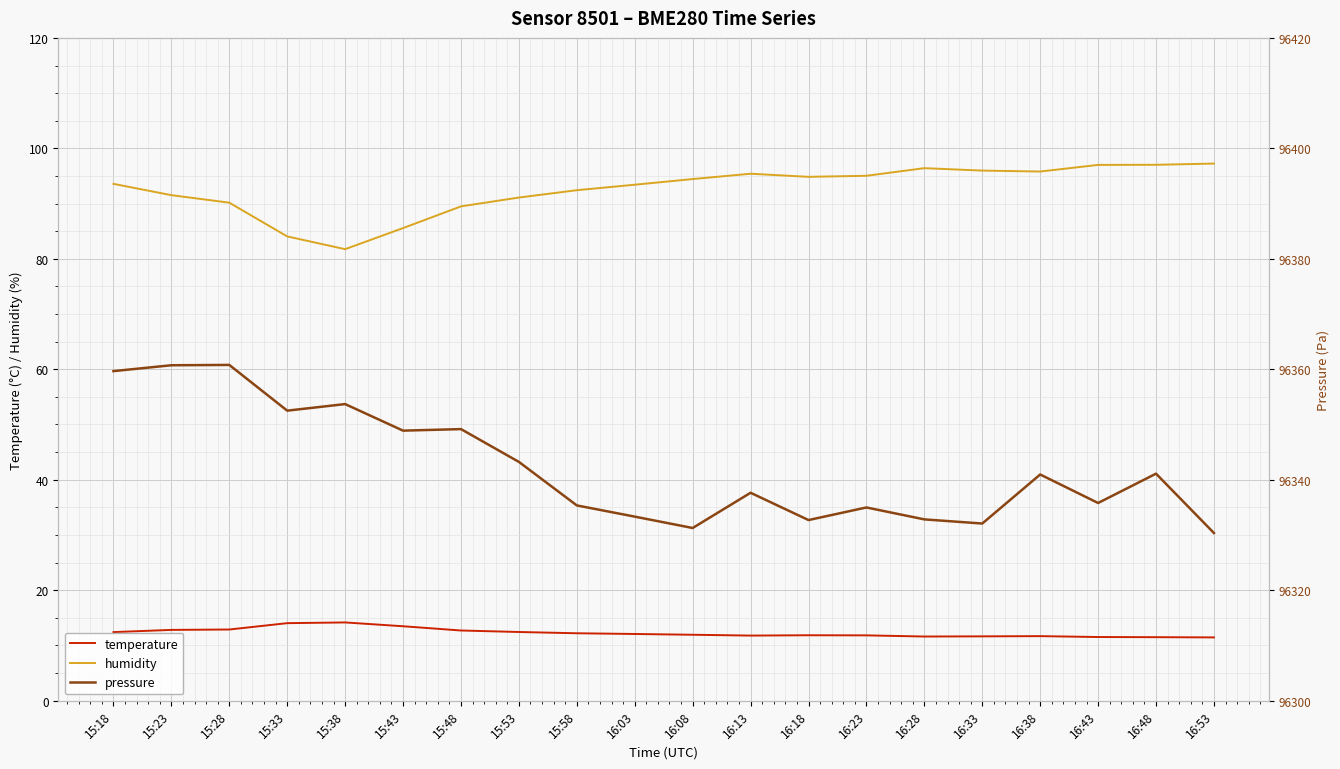

What is the difference between the second highest and second lowest values in the pressure series?

29.5